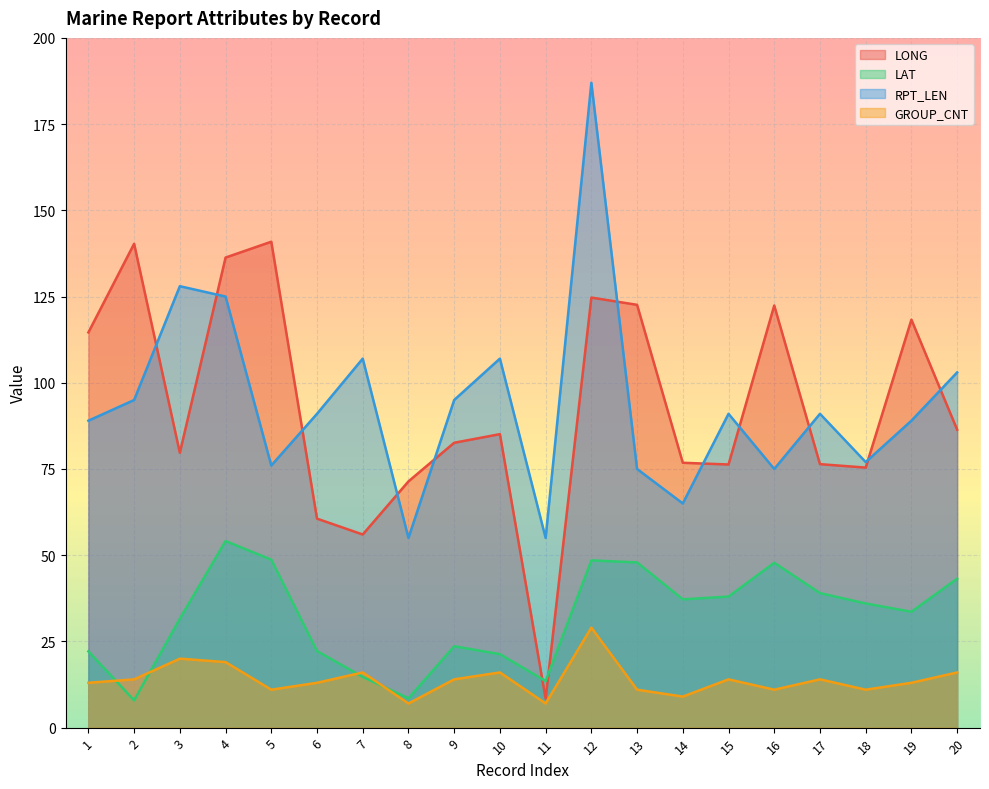

Where does the GROUP_CNT series first go above 14?

3